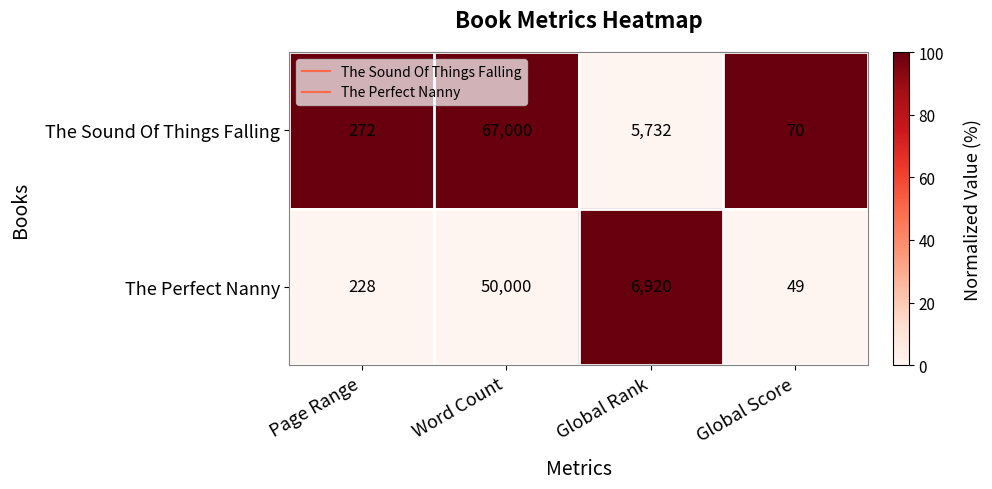

Count the number of data series in this chart.

2